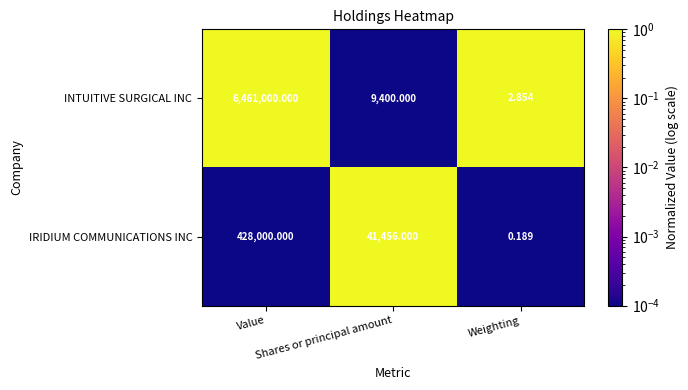

Which series has the largest total across all categories?

INTUITIVE SURGICAL INC